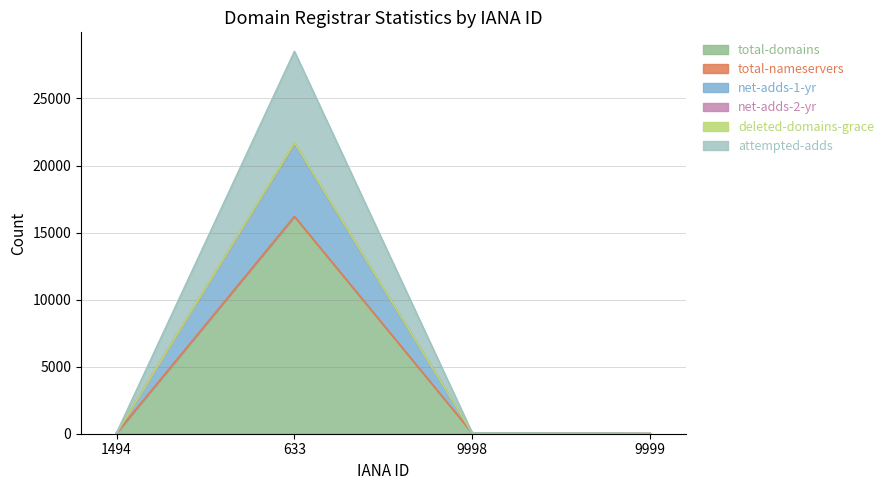

What is the highest value of the total-domains series?

16200